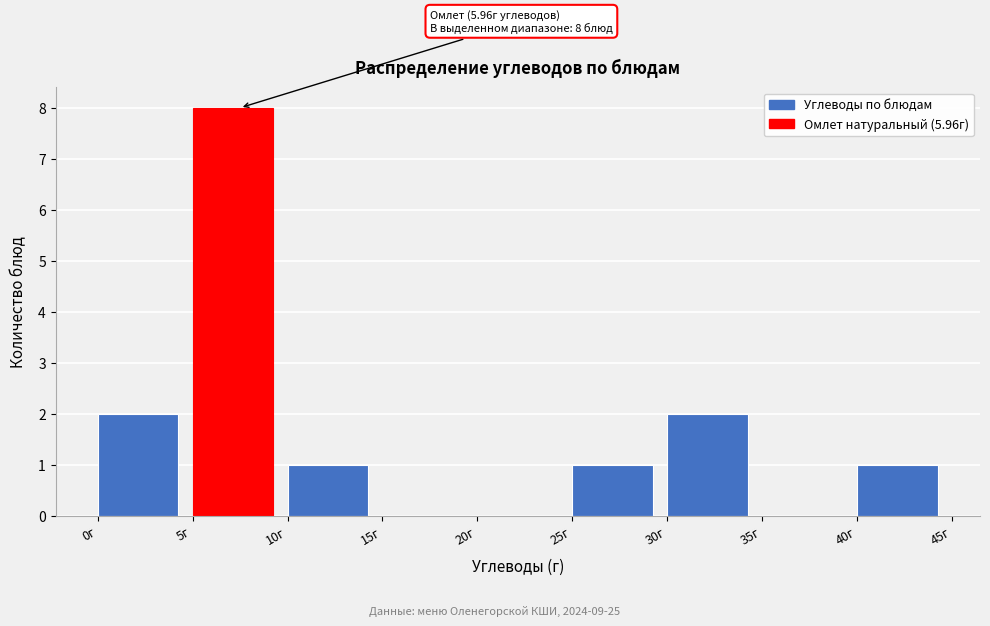

Over which range of the x-axis is the bar tallest?

5 to 10